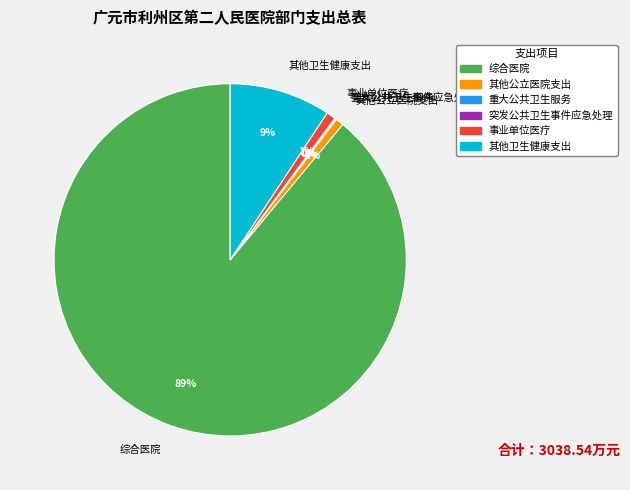

To the nearest percent, what is the difference between the largest and smallest slice percentages?

89%